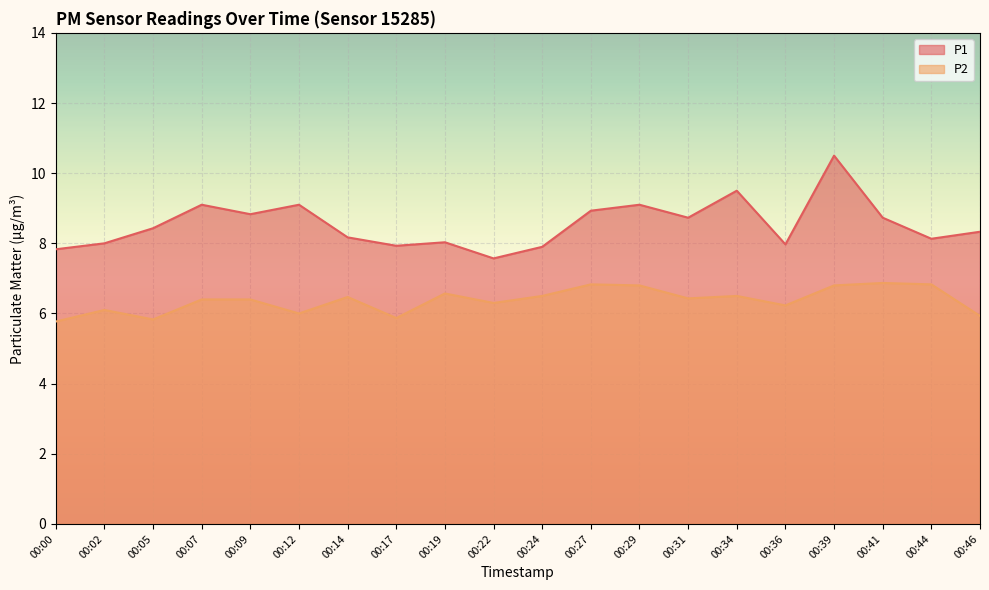

What is the difference between the P1 values at 00:41 and 00:24?

0.8